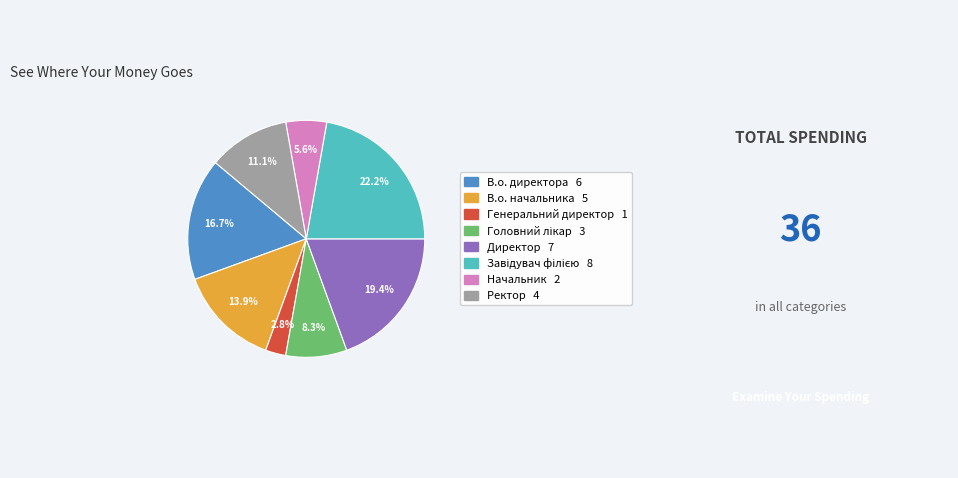

Does Директор represent more than half of the total?

No